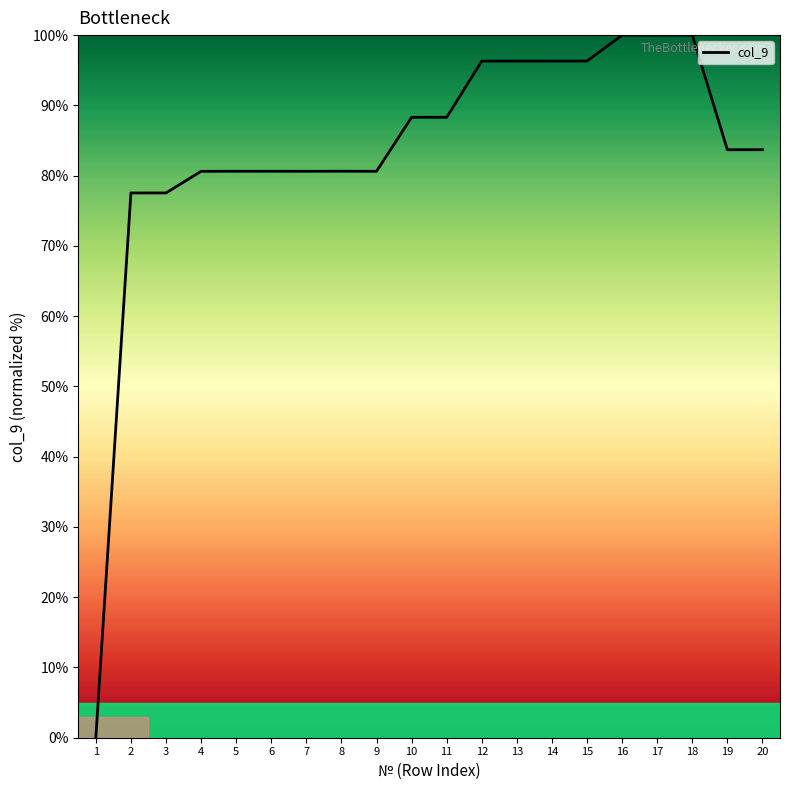

How many positive values are there?

19